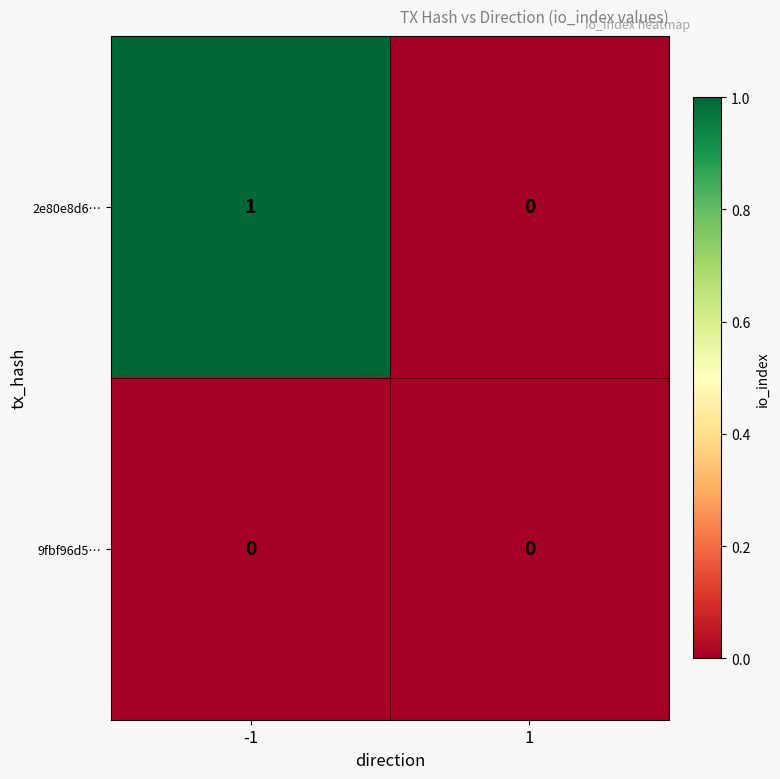

Rank the series at -1 from highest to lowest value.

2e80e8d6…, 9fbf96d5…